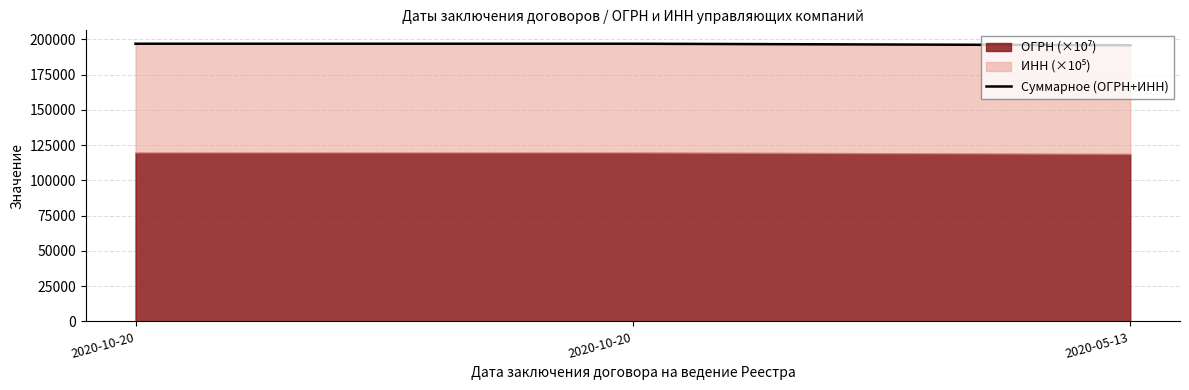

What is the label of the 2nd point from the left?

2020-10-20